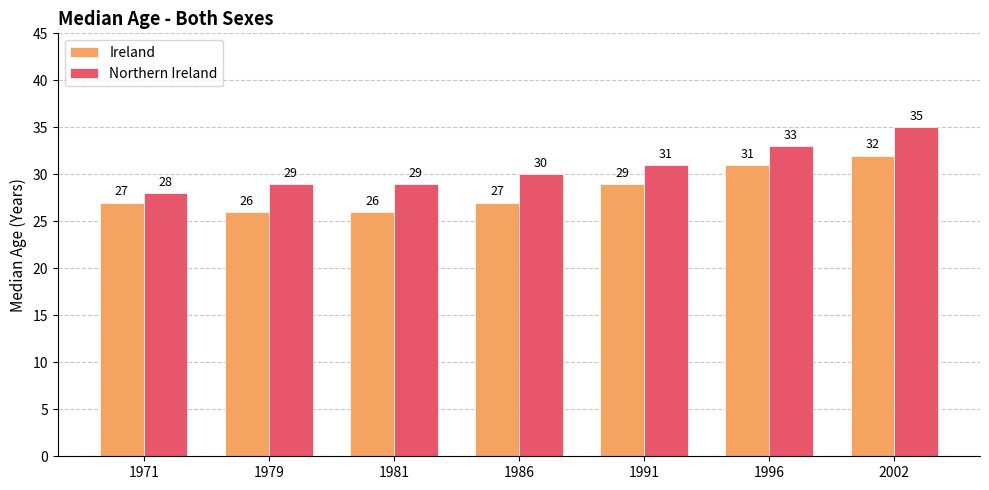

True or false: Northern Ireland has a value of 30 at 1986.

True